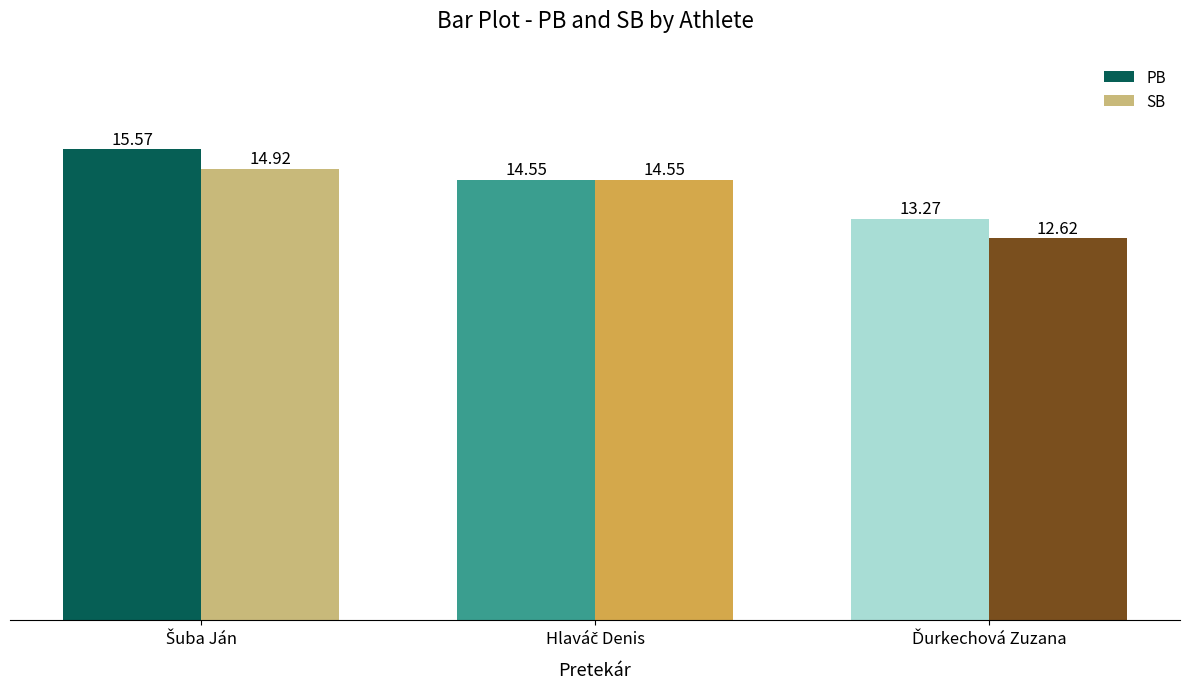

What is the sum of all PB values?

43.4